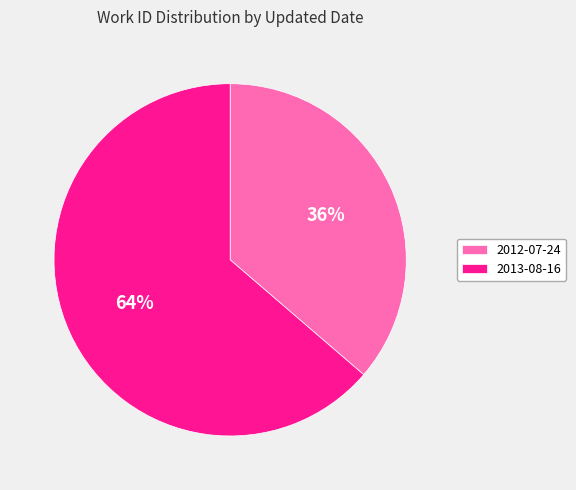

Count the number of slices in the pie.

2